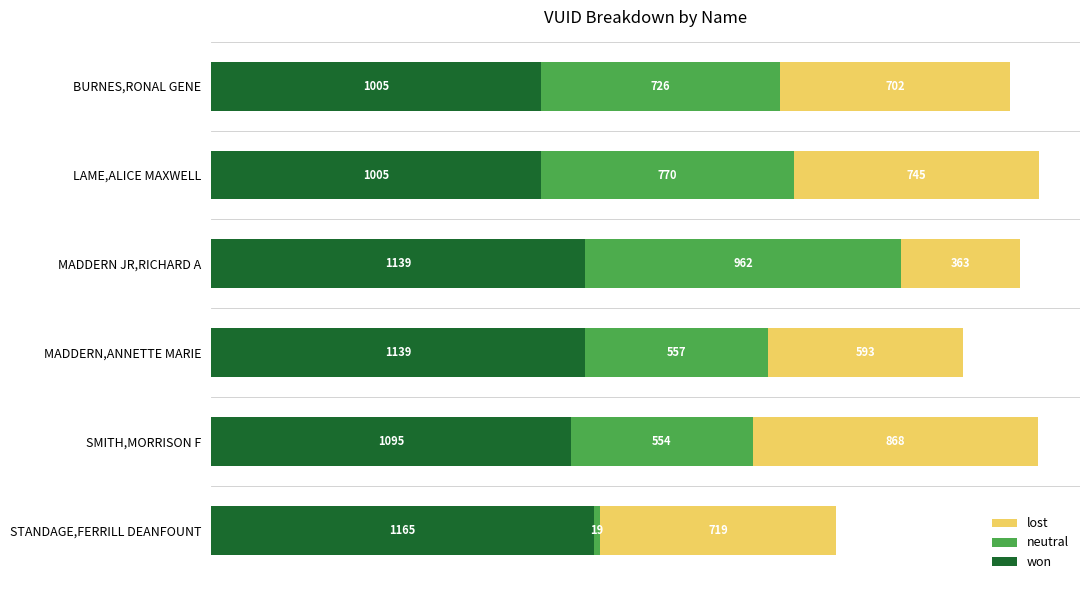

What is the sum of all won values?

6548